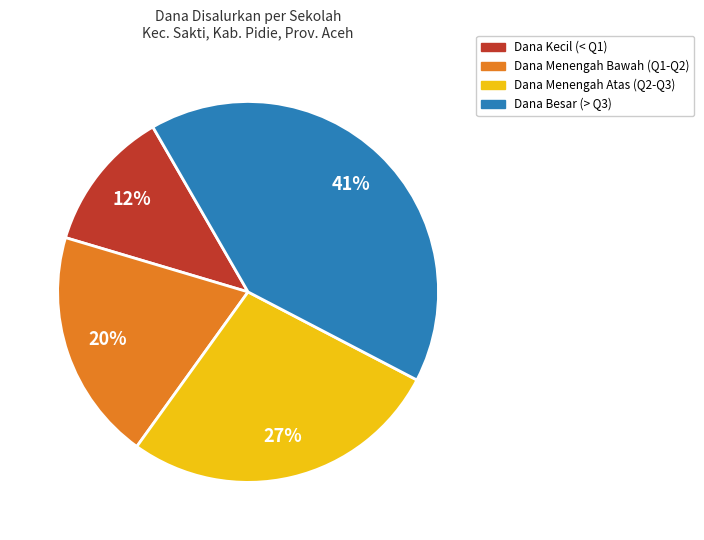

To the nearest percent, what percentage of the pie is Dana Kecil (< Q1)?

12%